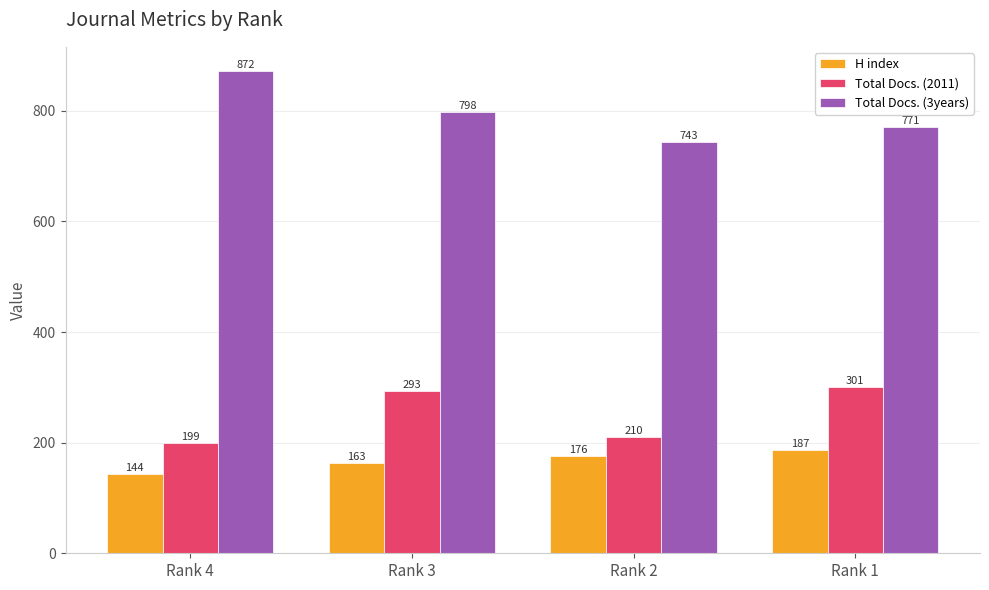

What is the minimum value shown in the chart?

144